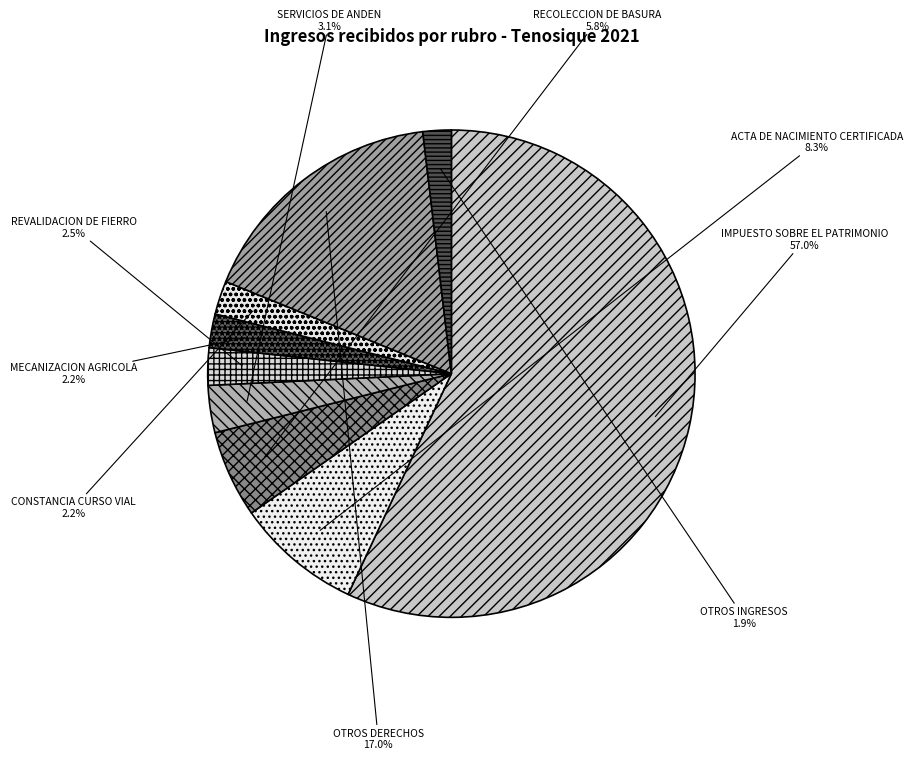

What portion of the pie excludes SERVICIOS DE ANDEN?

96.9%